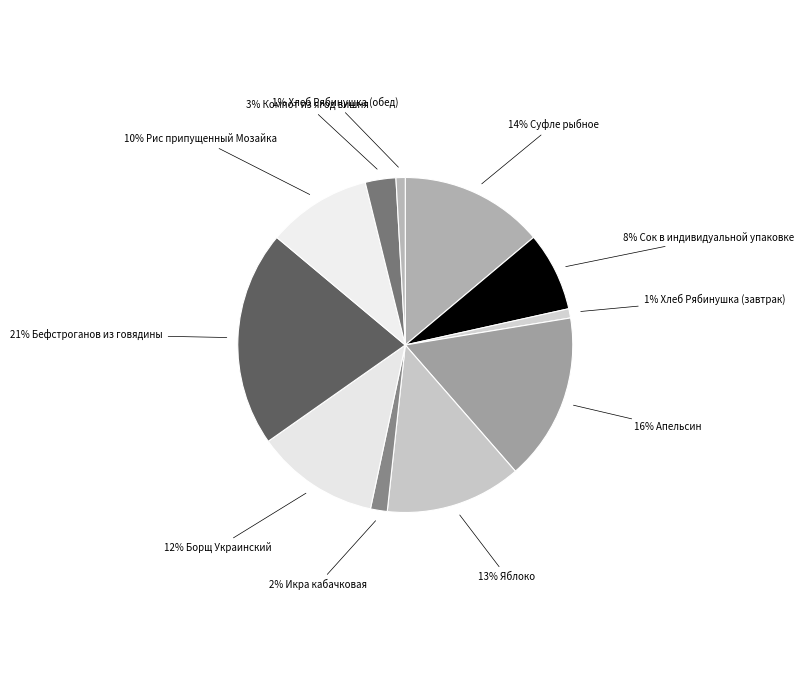

How many segments does this pie chart have?

11